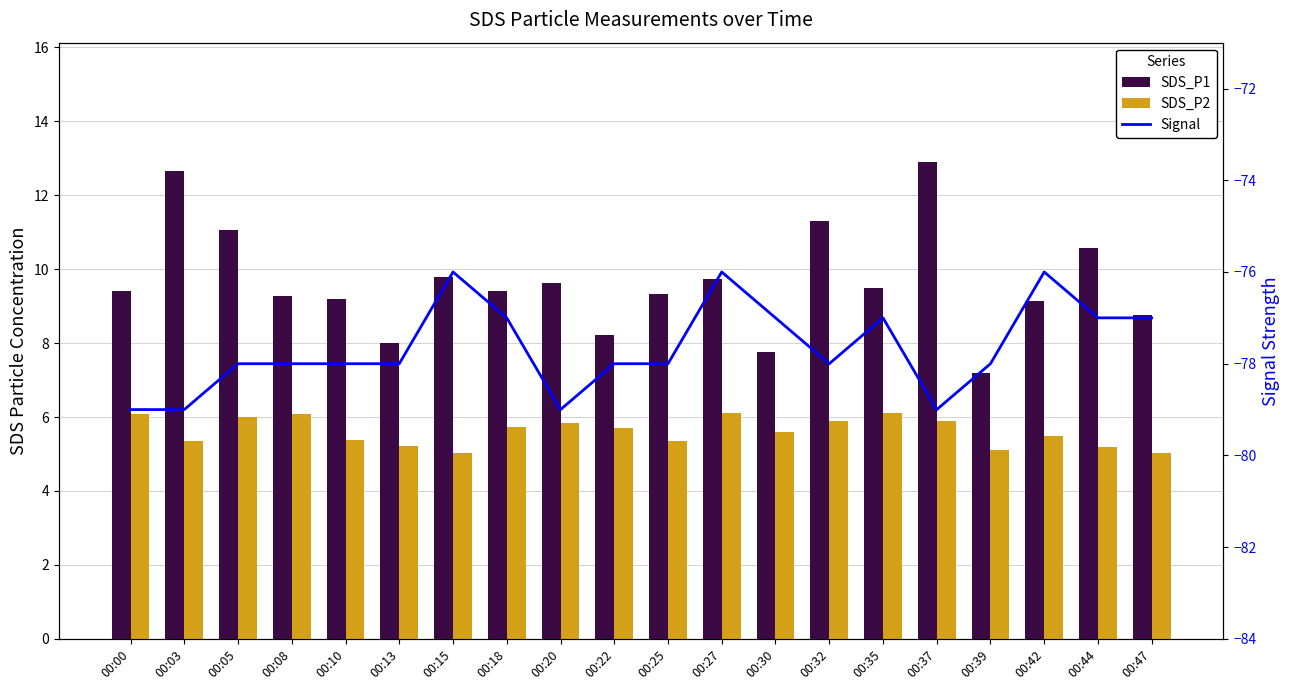

Reading left to right, transcribe all the data shown in this chart.

SDS_P1: 00:00=9.4	00:03=12.7	00:05=11.1	00:08=9.3	00:10=9.2	00:13=8.0	00:15=9.8	00:18=9.4	00:20=9.6	00:22=8.2	00:25=9.3	00:27=9.7	00:30=7.8	00:32=11.3	00:35=9.5	00:37=12.9	00:39=7.2	00:42=9.1	00:44=10.6	00:47=8.8
SDS_P2: 00:00=6.1	00:03=5.3	00:05=6.0	00:08=6.1	00:10=5.4	00:13=5.2	00:15=5.0	00:18=5.7	00:20=5.8	00:22=5.7	00:25=5.3	00:27=6.1	00:30=5.6	00:32=5.9	00:35=6.1	00:37=5.9	00:39=5.1	00:42=5.5	00:44=5.2	00:47=5.0
Signal: 00:00=-79.0	00:03=-79.0	00:05=-78.0	00:08=-78.0	00:10=-78.0	00:13=-78.0	00:15=-76.0	00:18=-77.0	00:20=-79.0	00:22=-78.0	00:25=-78.0	00:27=-76.0	00:30=-77.0	00:32=-78.0	00:35=-77.0	00:37=-79.0	00:39=-78.0	00:42=-76.0	00:44=-77.0	00:47=-77.0